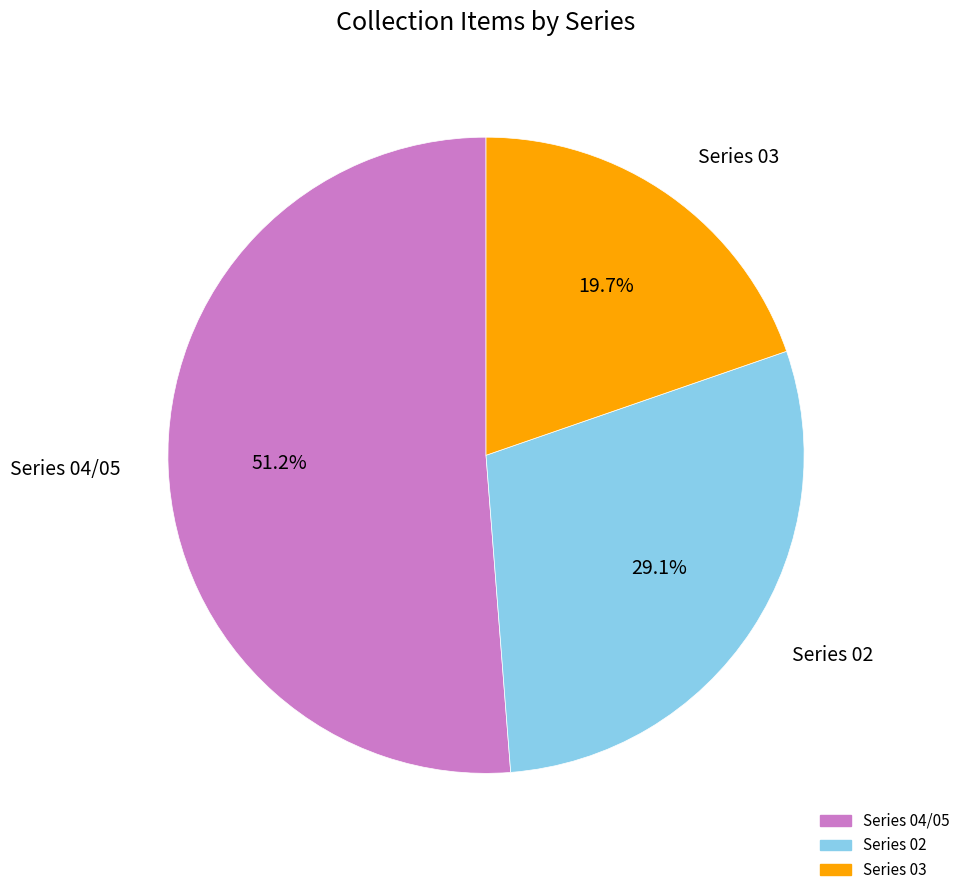

Is there a majority slice in this chart?

Yes